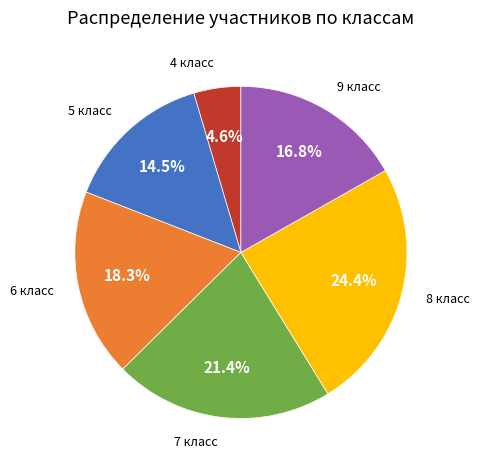

Is there a majority slice in this chart?

No